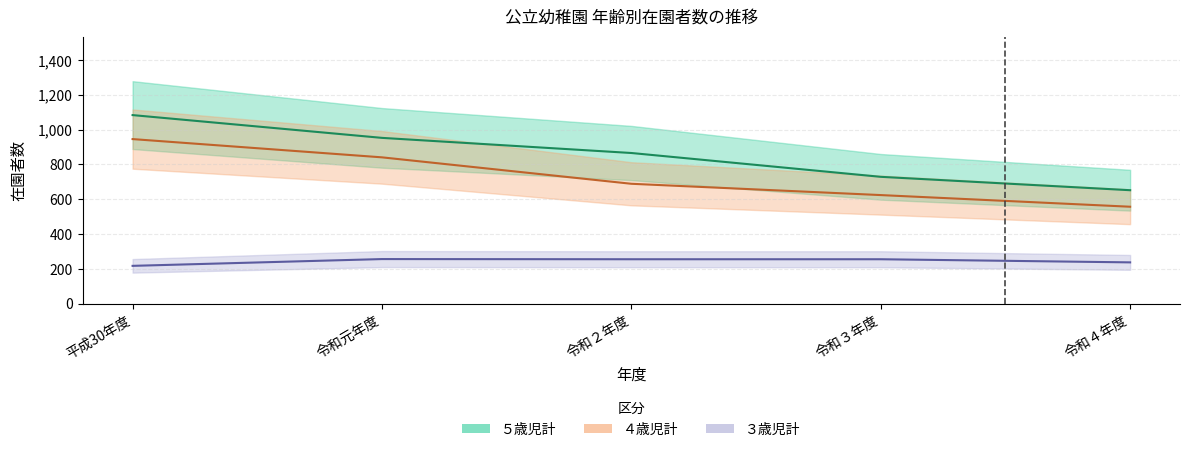

True or false: ４歳児計 and ５歳児計 intersect in this chart.

False